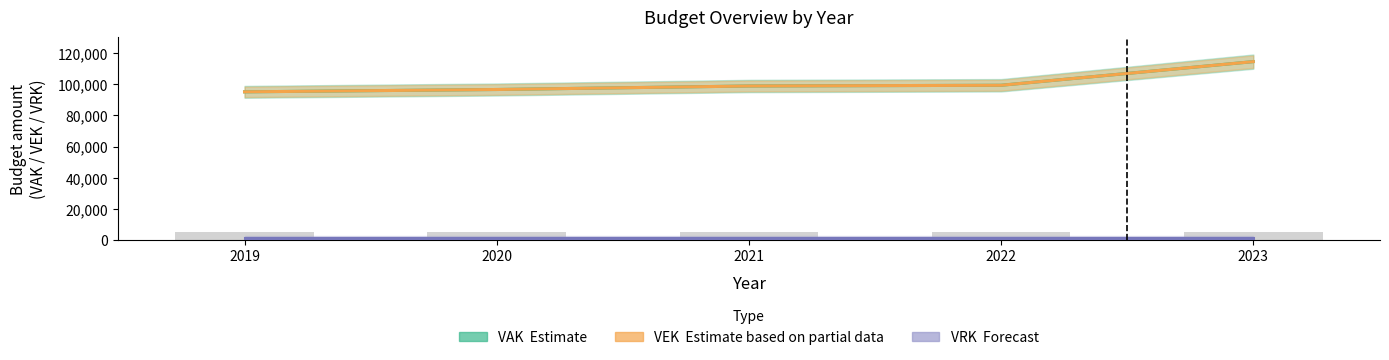

Count the number of categories in the chart.

5